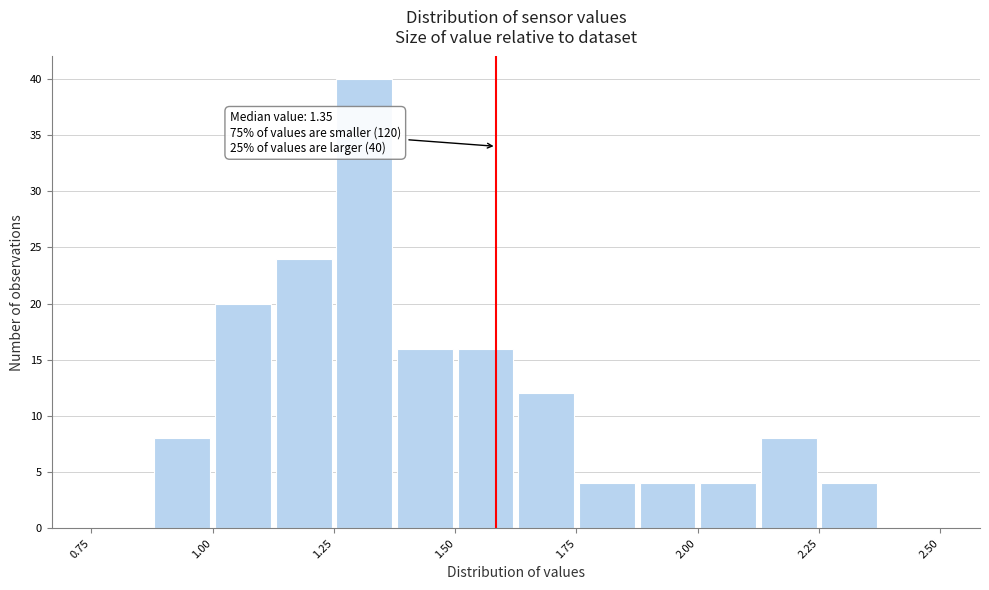

Read against the x-axis, roughly where is the centre of the tallest bar?

1.30